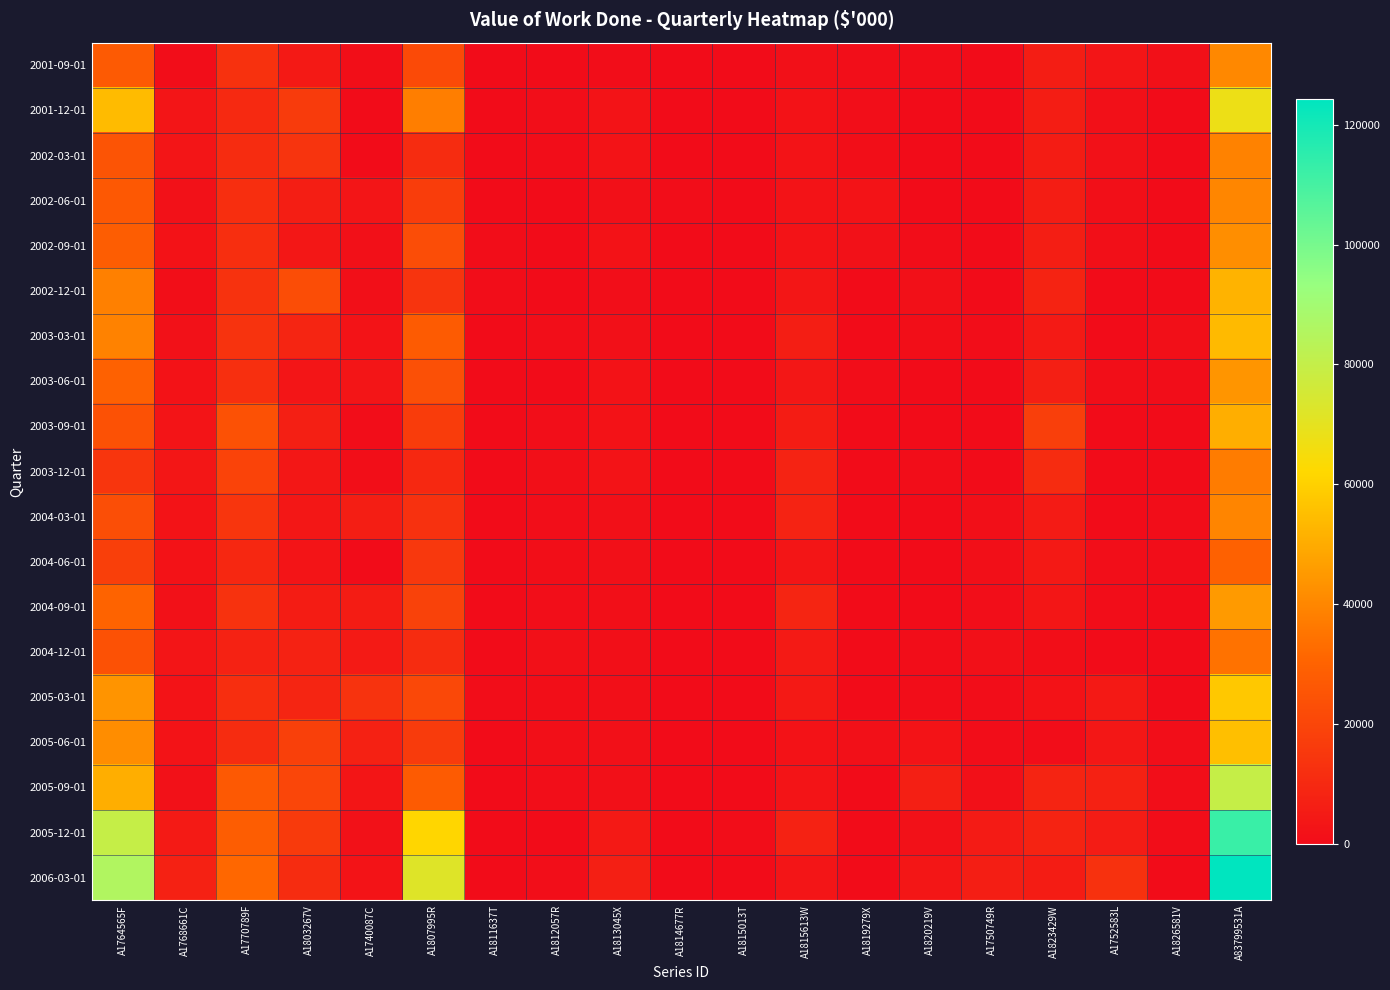

Count the number of data series in this chart.

19